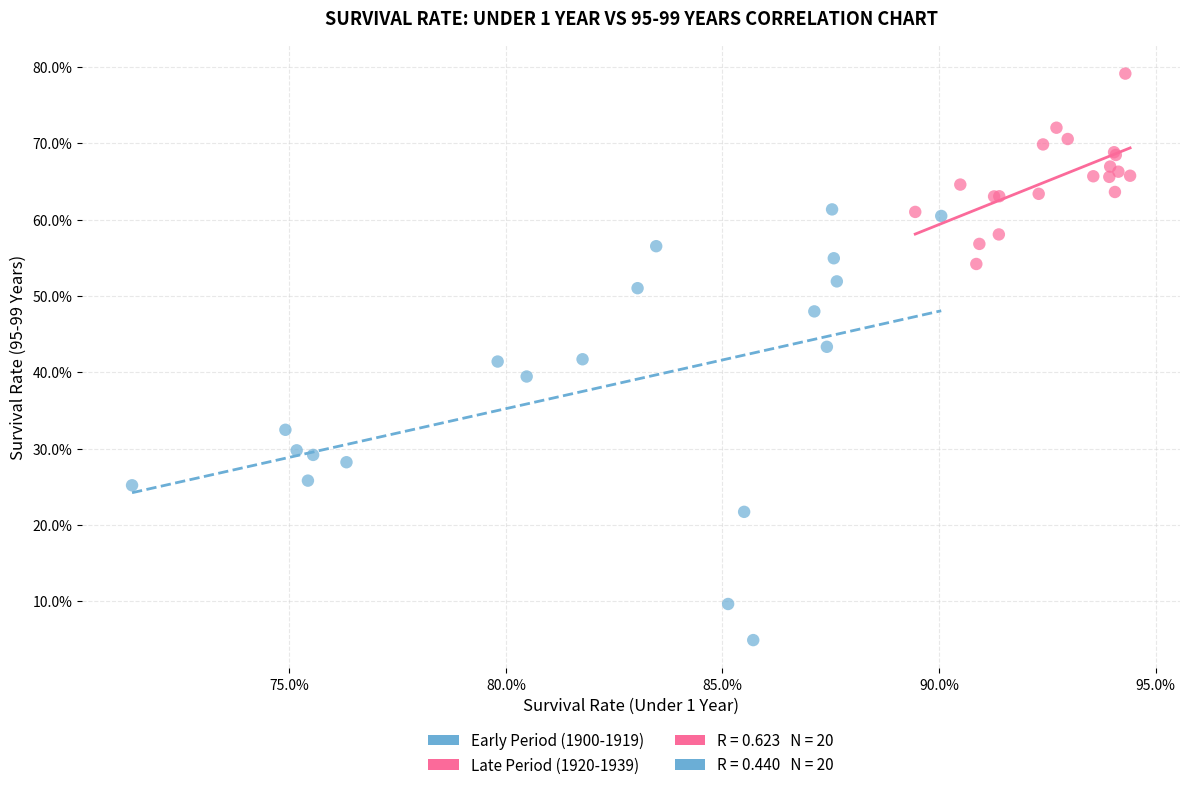

Which series reaches the maximum Y coordinate?

Late Period (1920-1939)